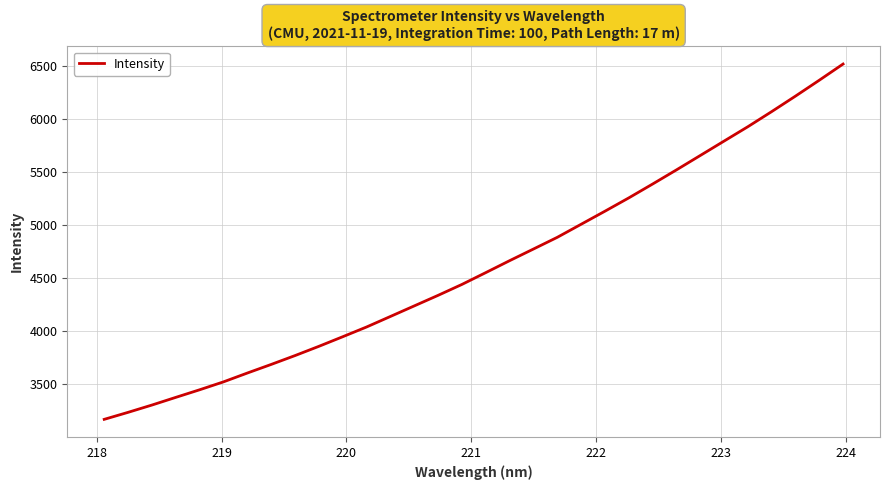

True or false: the data has more than 0 interior local peaks.

False